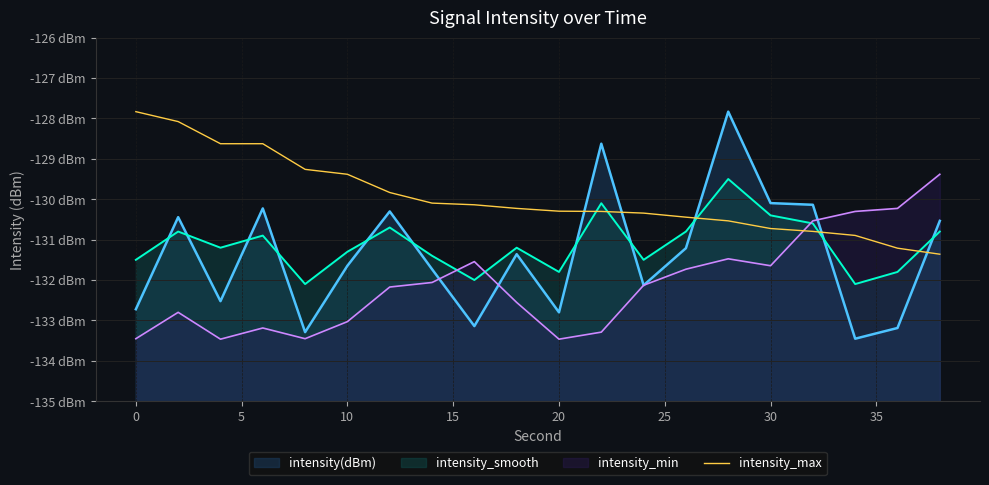

Does the chart display data point markers on the line(s)?

No